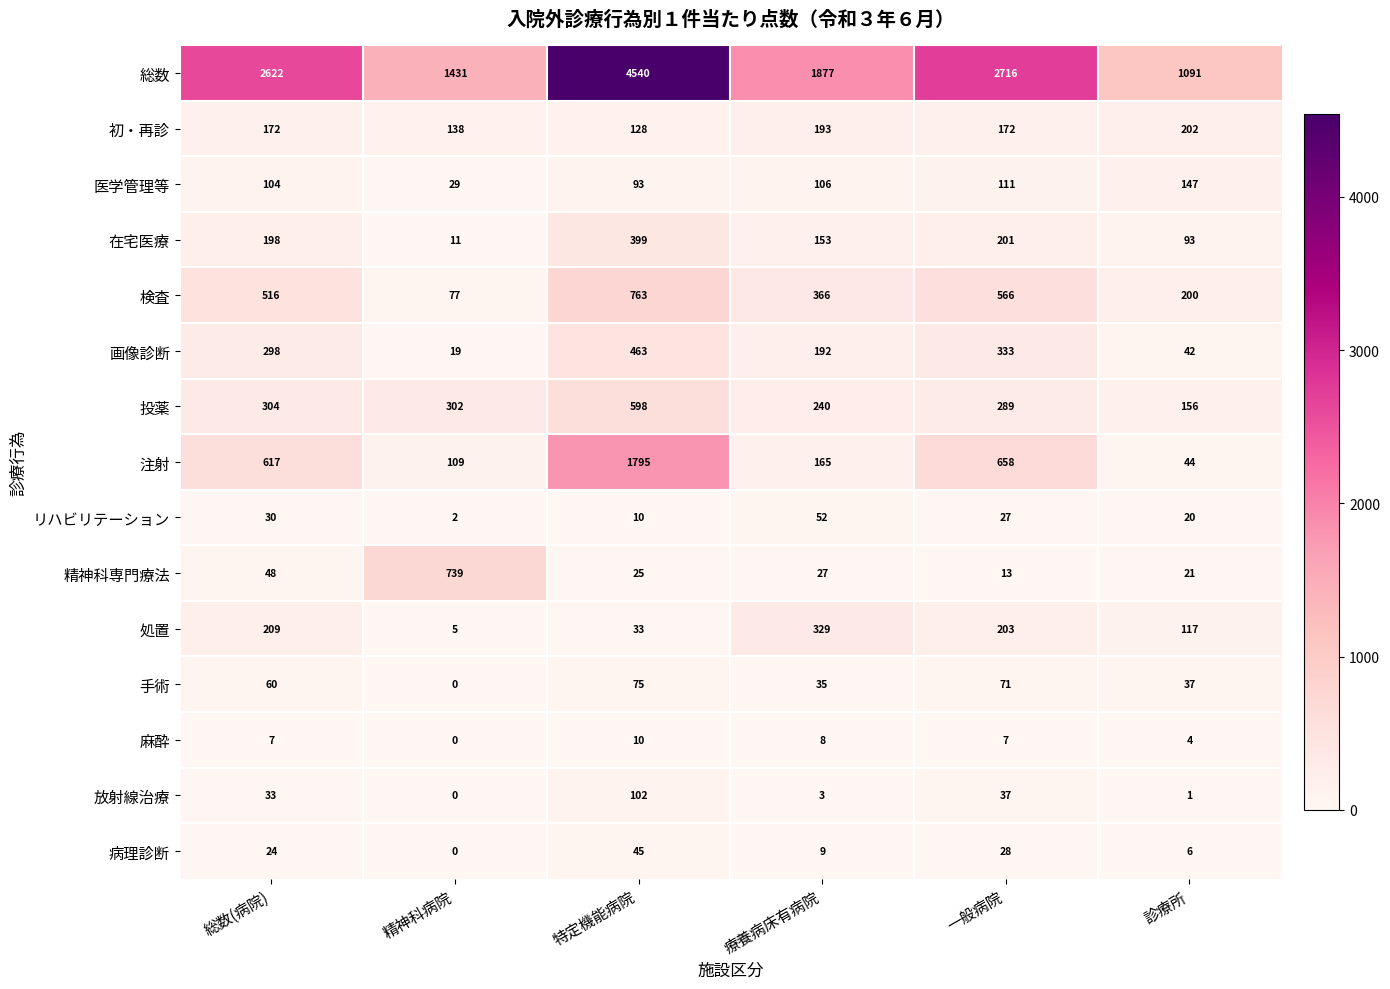

What is the maximum value for 精神科専門療法?

739